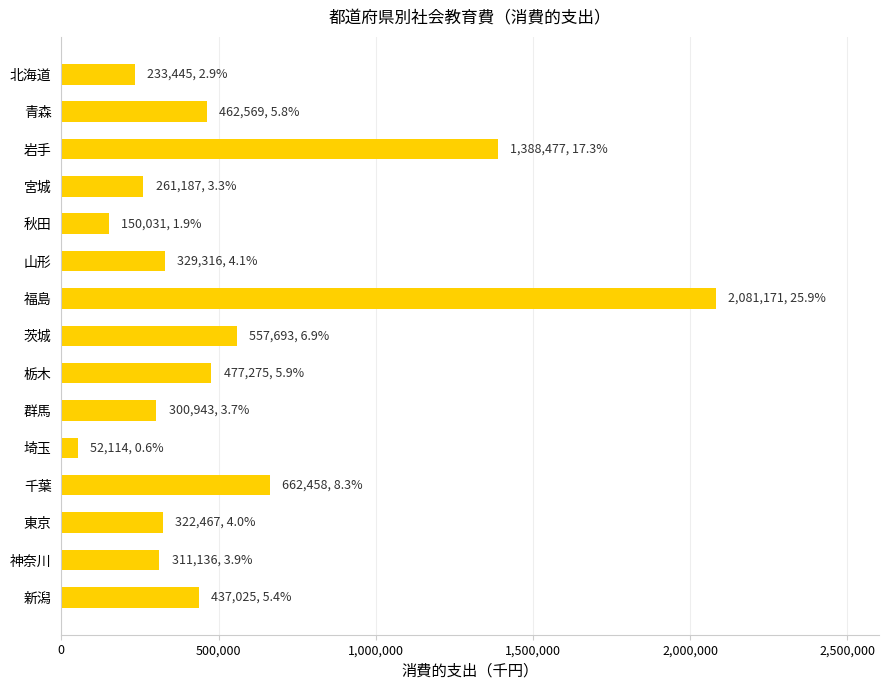

What is the change in value from 岩手 to 群馬?

-1087534